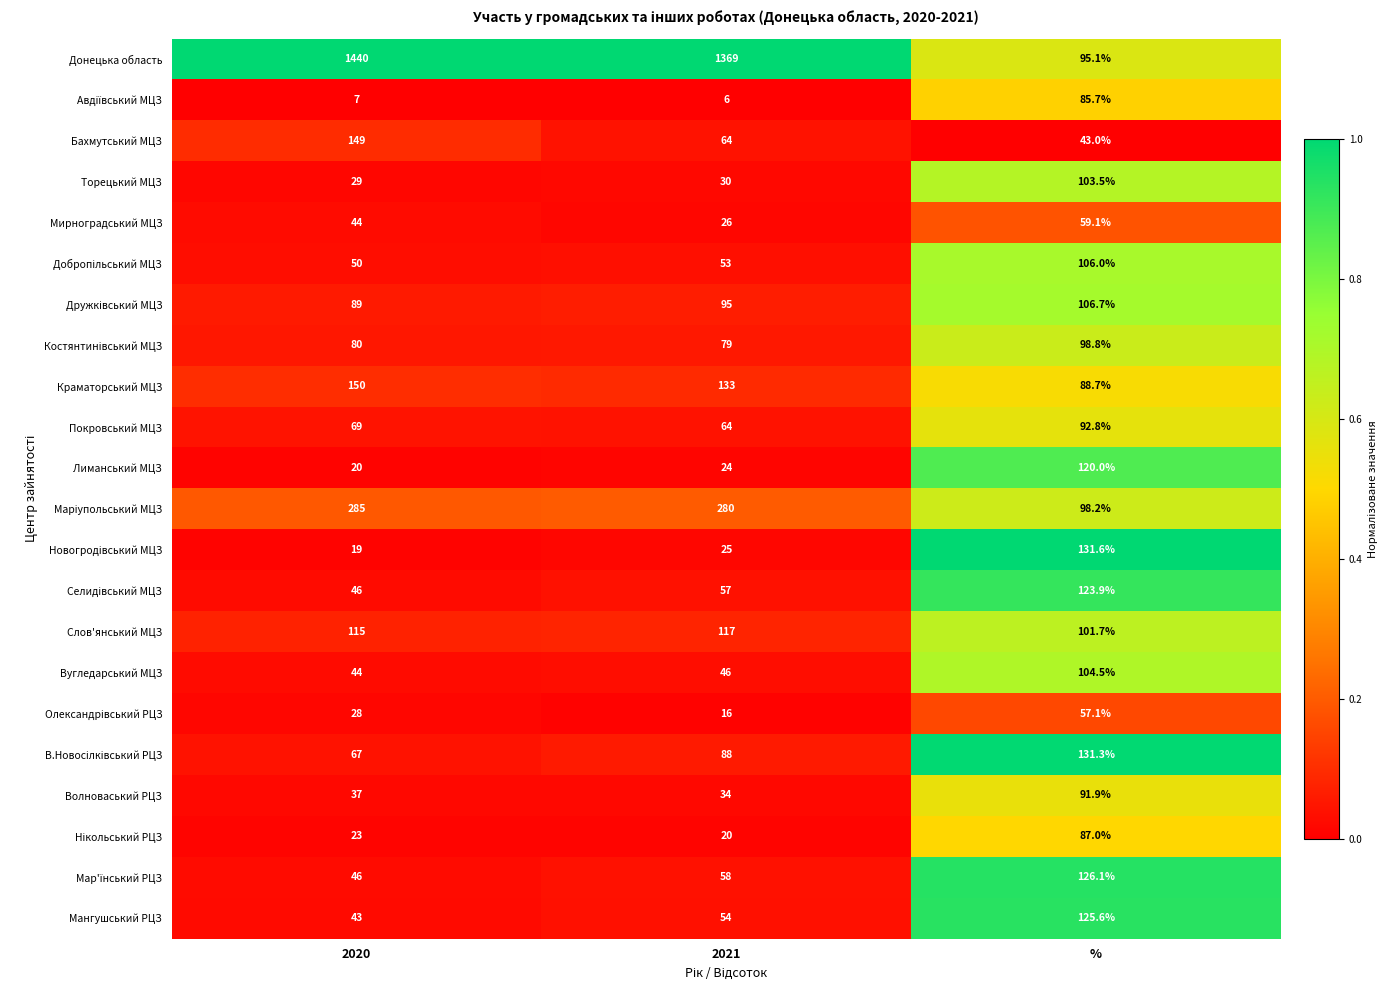

Count the number of categories in the chart.

3